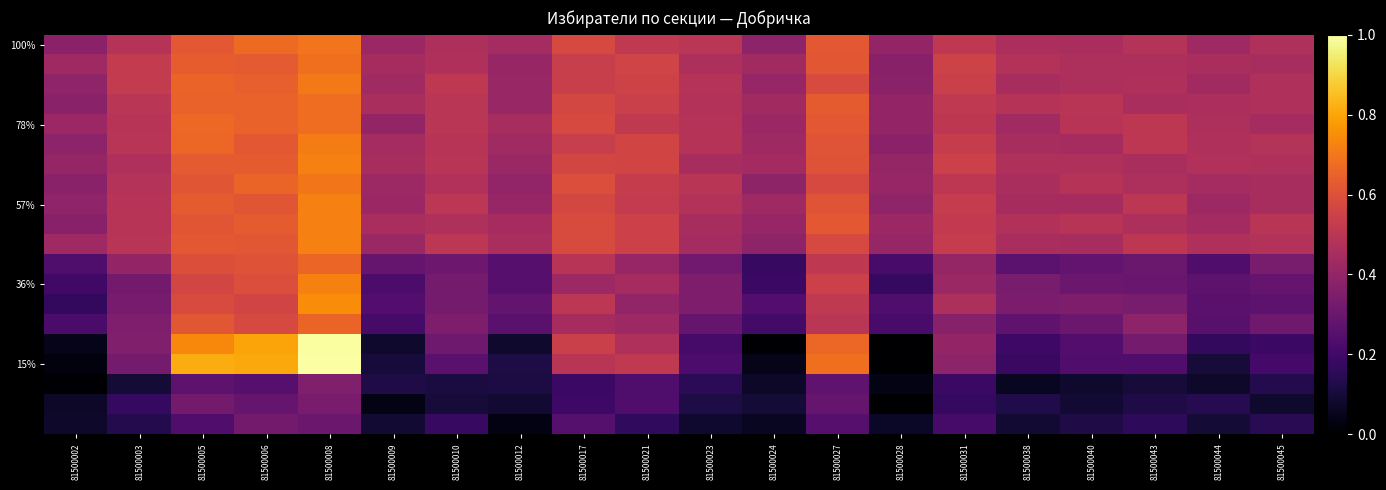

Which has a higher value, 81500006 or 81500010?

81500006